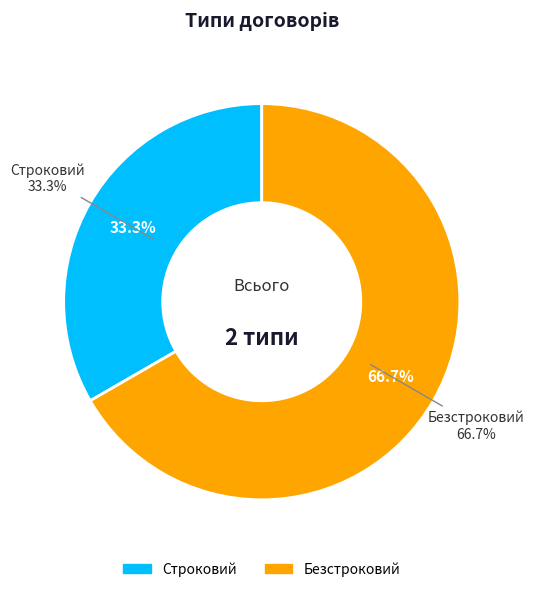

Is the sum of Безстроковий and Строковий greater than half?

Yes